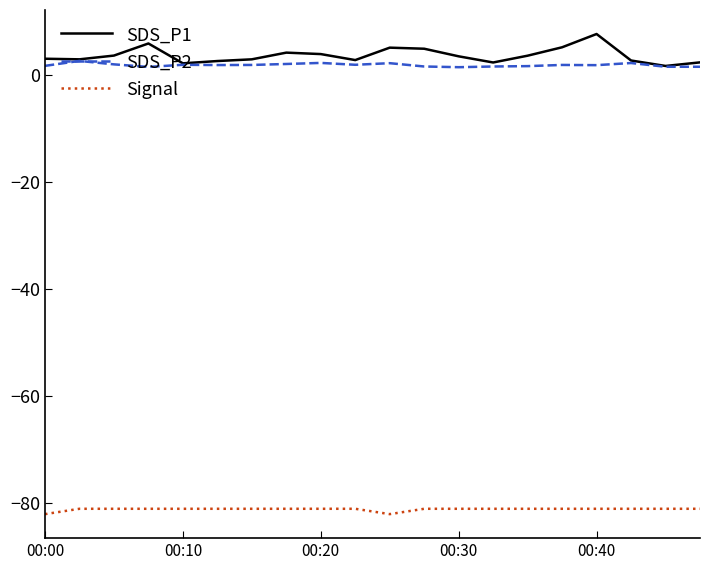

List the series in order of their peak value, highest first.

SDS_P1, SDS_P2, Signal